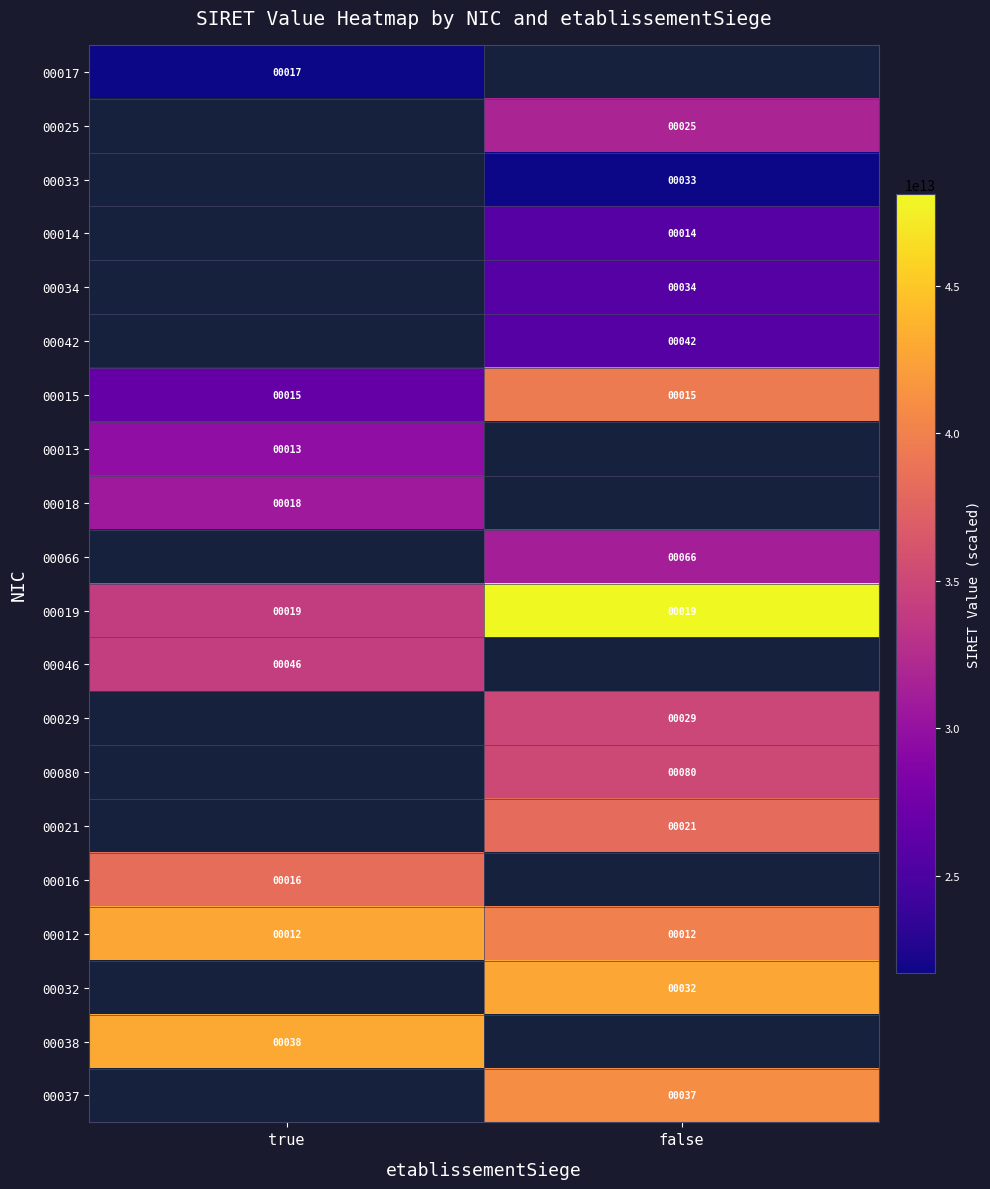

At which category does the chart reach its minimum across all series?

true